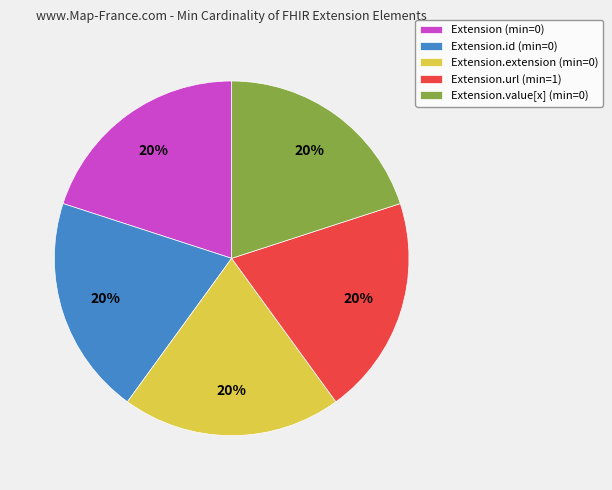

To the nearest percent, what is the difference between the largest and smallest slice percentages?

0%